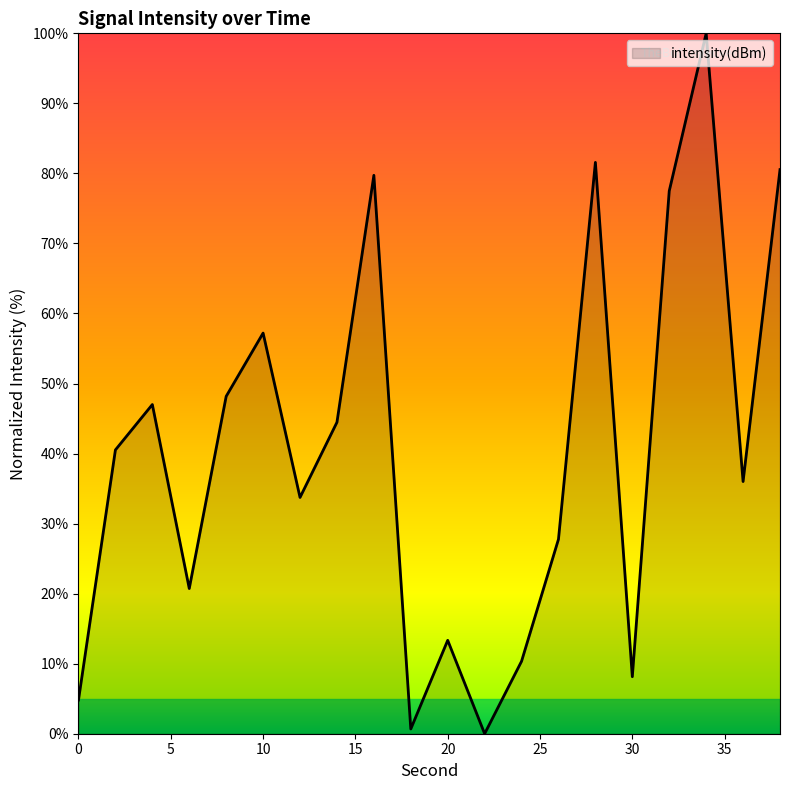

What is the greatest value displayed?

100.0